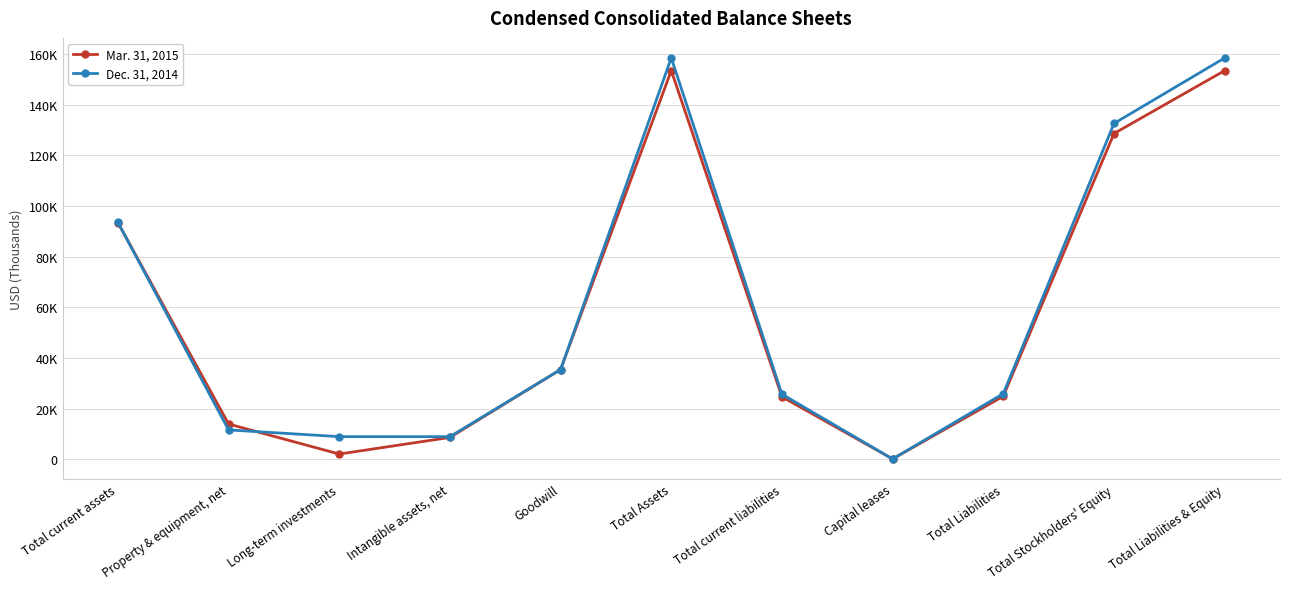

Rank the series by their average value, from lowest to highest.

Mar. 31, 2015, Dec. 31, 2014